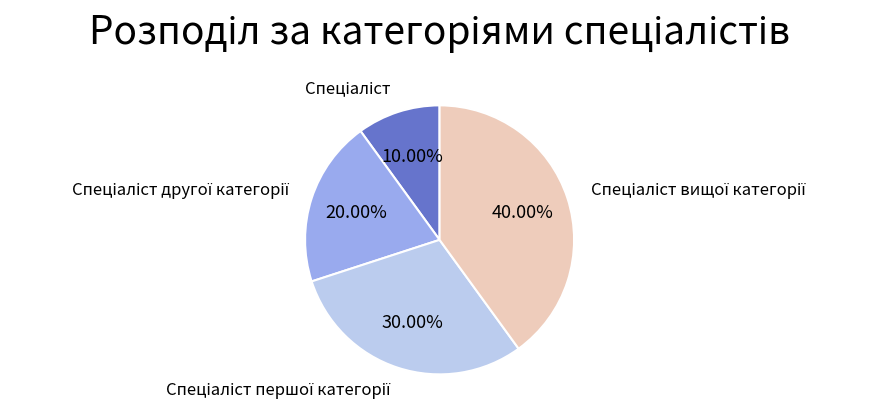

Does any single category account for the majority?

No